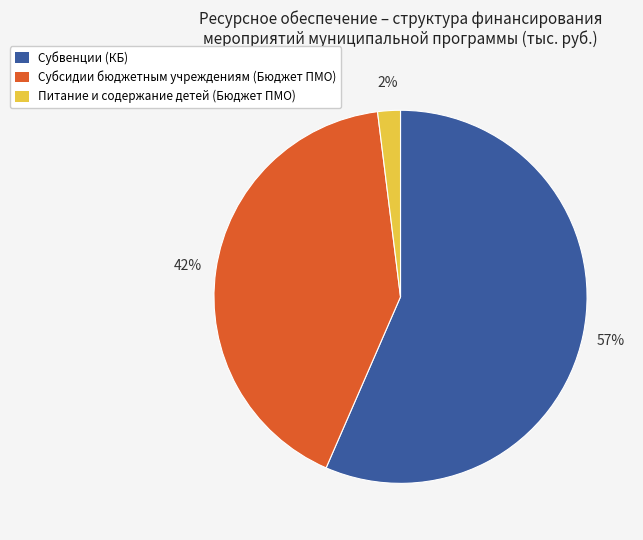

To the nearest percent, what is the average slice percentage?

33%